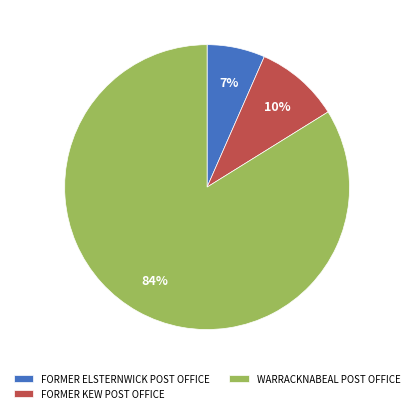

Rank the categories by value from lowest to highest.

FORMER ELSTERNWICK POST OFFICE, FORMER KEW POST OFFICE, WARRACKNABEAL POST OFFICE